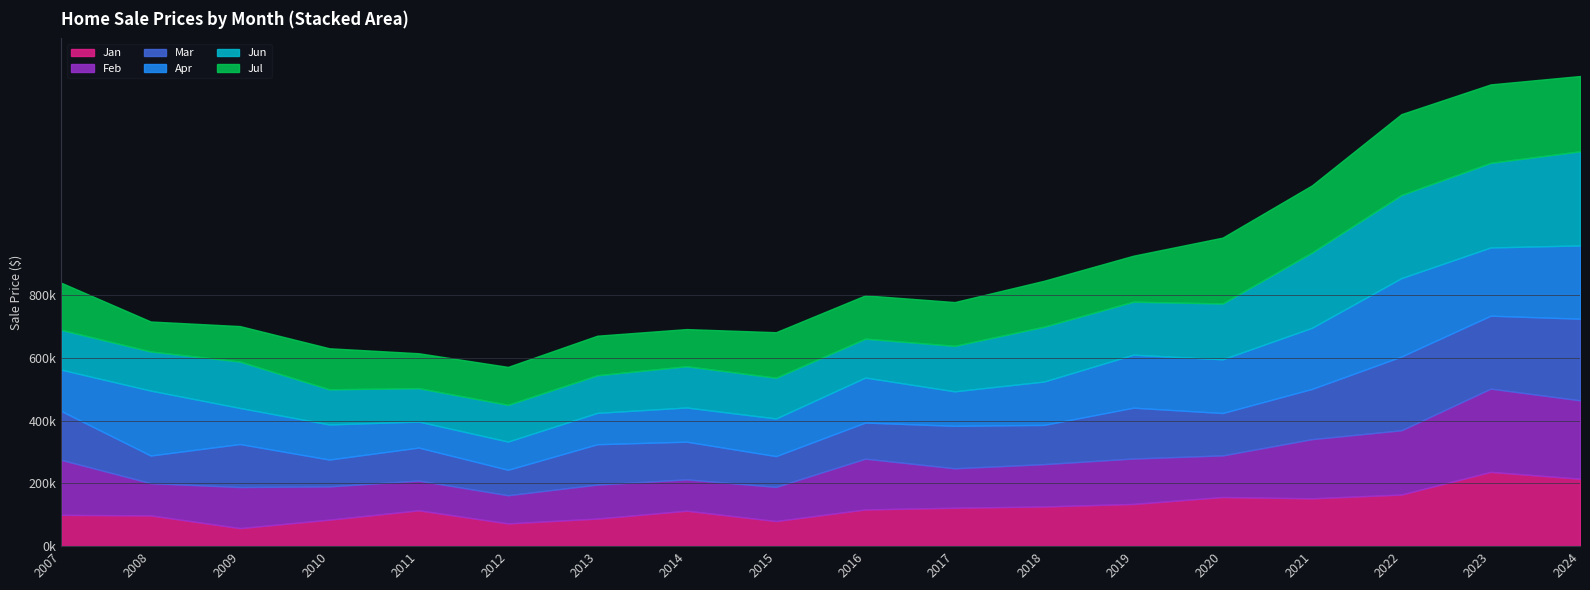

The Mar series shows 139944 at 2008. True or false?

False